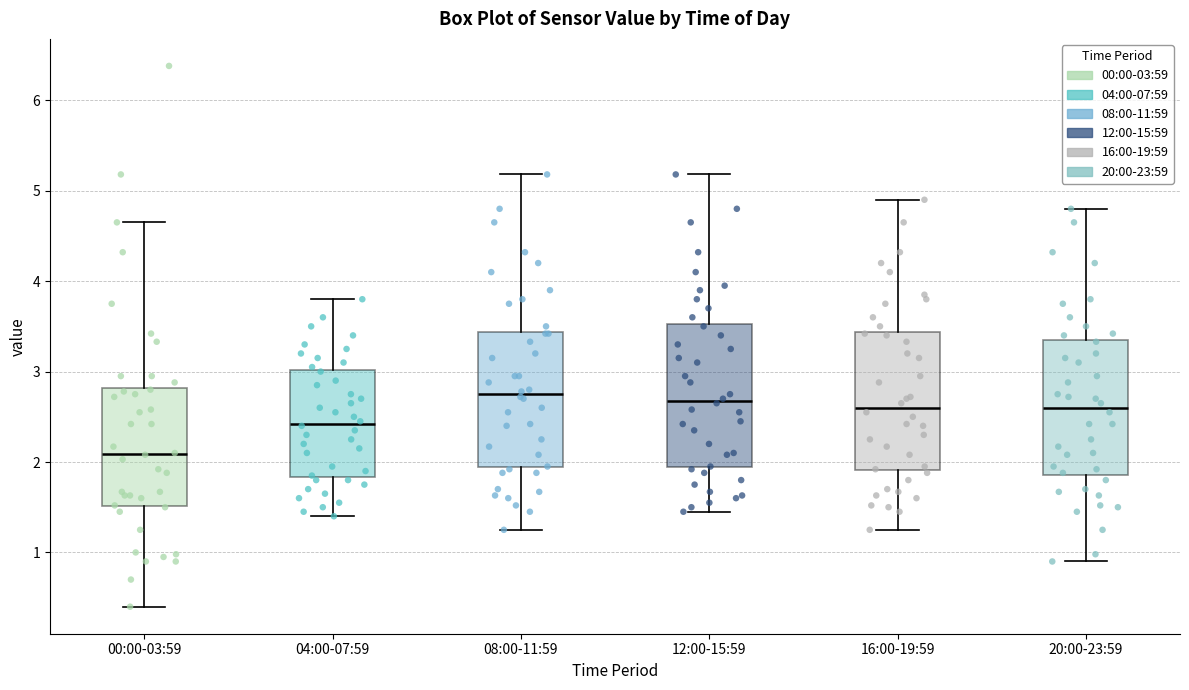

Reading left to right, read every box against the y-axis: the position of its median line, the range the box covers, and the ends of its whiskers. The values are not printed on the chart, so give them approximately, as read against the axis.

00:00-03:59: median 2.1, box 1.5 to 2.8, whiskers 0.4 to 4.7
04:00-07:59: median 2.4, box 1.8 to 3.0, whiskers 1.4 to 3.8
08:00-11:59: median 2.8, box 1.9 to 3.4, whiskers 1.3 to 5.2
12:00-15:59: median 2.7, box 1.9 to 3.5, whiskers 1.5 to 5.2
16:00-19:59: median 2.6, box 1.9 to 3.4, whiskers 1.3 to 4.9
20:00-23:59: median 2.6, box 1.9 to 3.3, whiskers 0.9 to 4.8